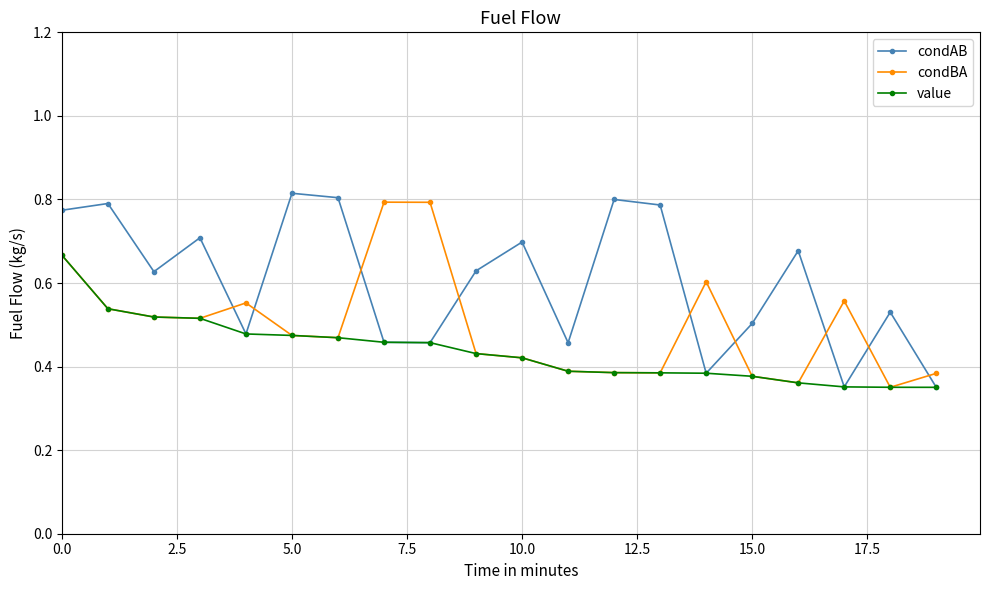

Which series has the largest total across all categories?

condAB